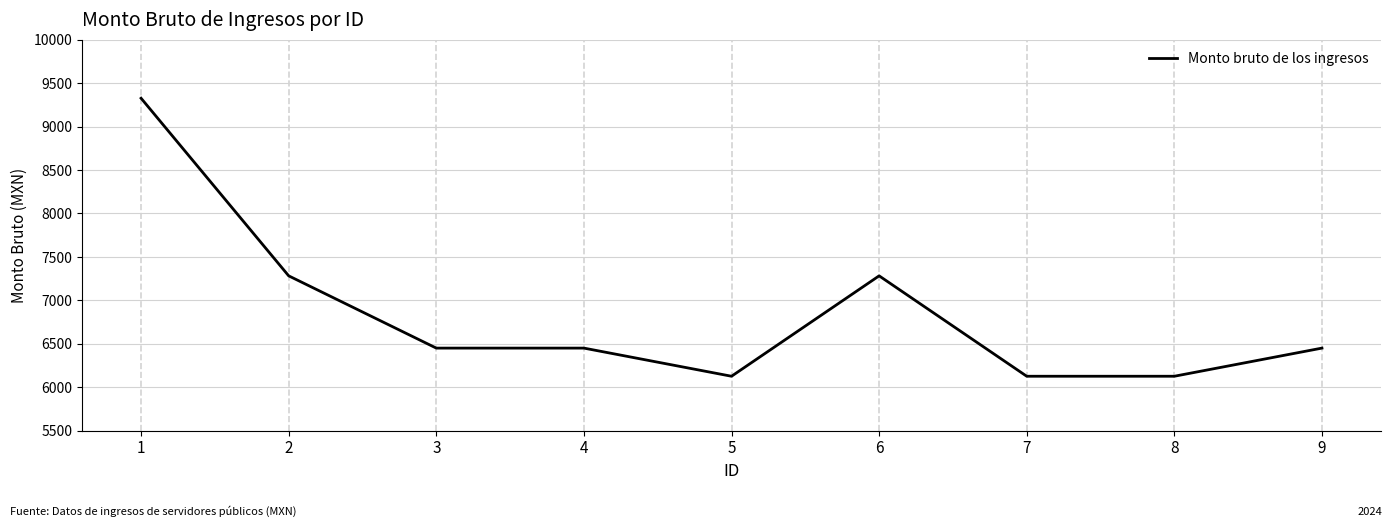

What is the smallest value displayed?

6126